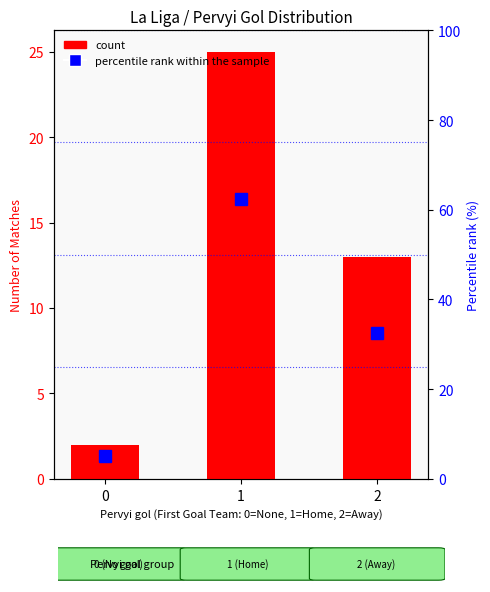

Reading right to left, what are all the values shown in this chart?

count: 2=13.0	1=25.0	0=2.0
percentile rank within the sample: 2=32.5	1=62.5	0=5.0